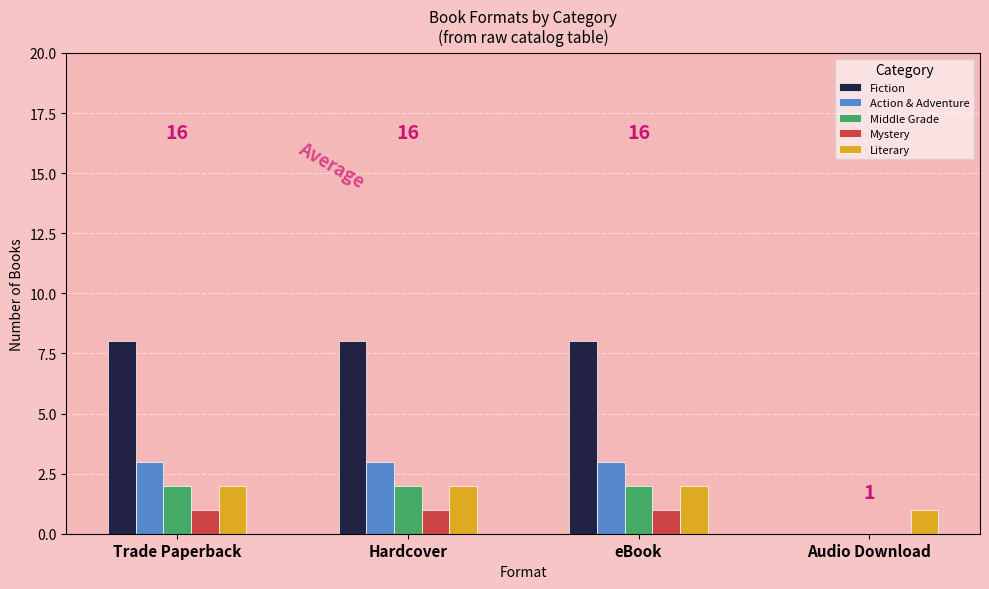

What is the sum of all Literary values?

7